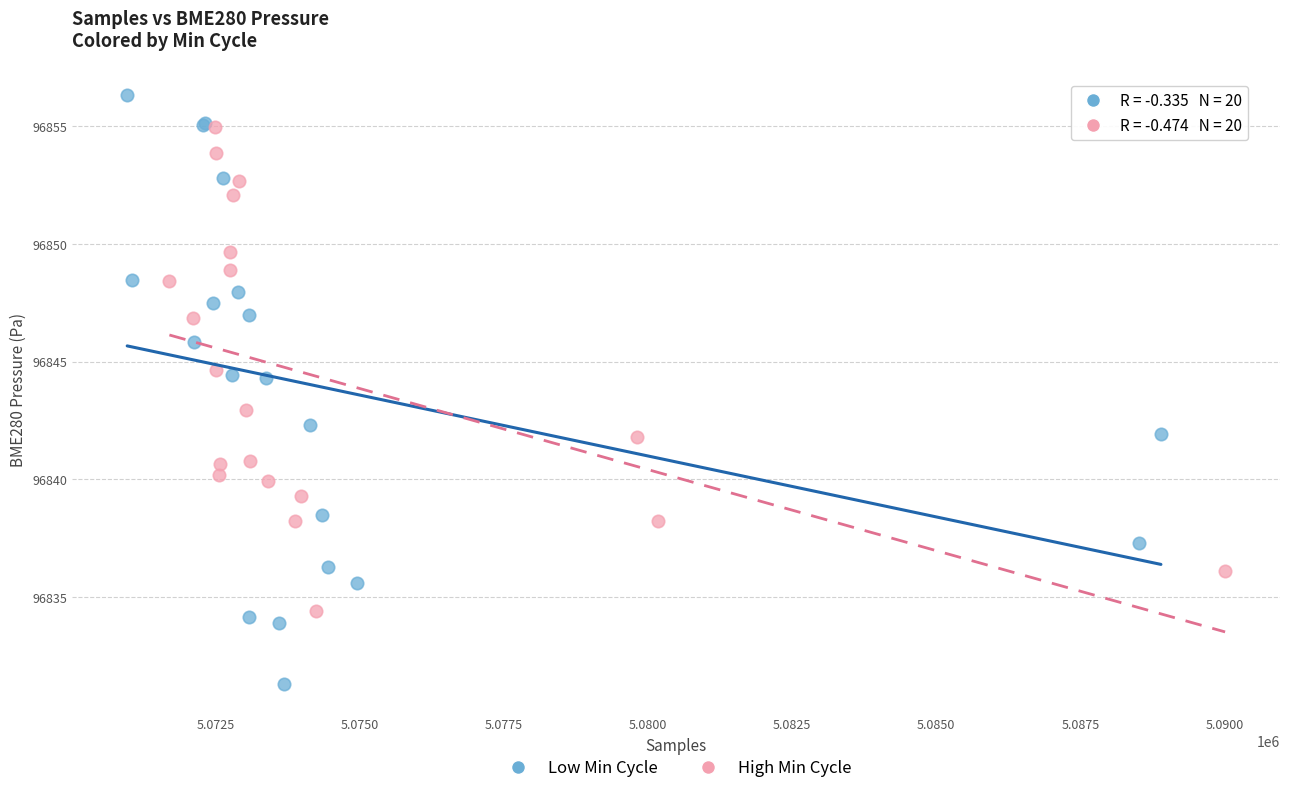

Which series reaches the maximum Y coordinate?

Low Min Cycle